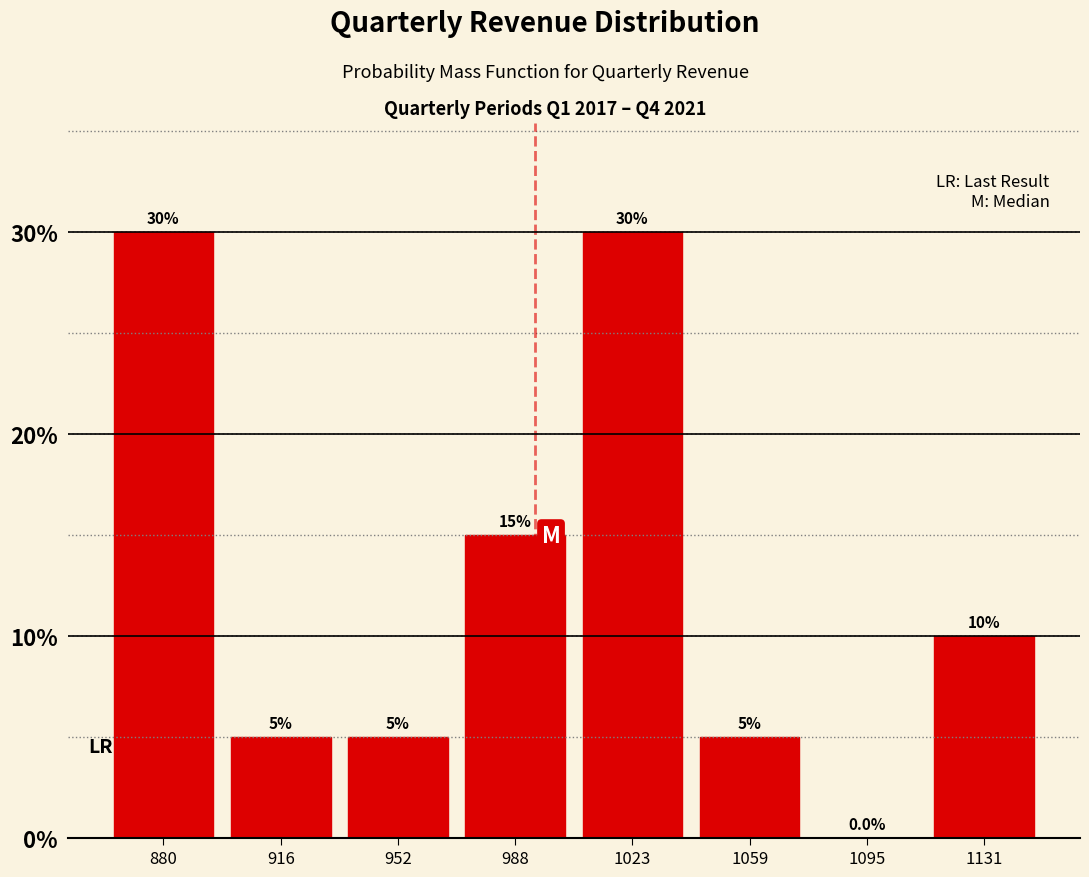

How tall is the bar that spans 860 to 900 on the x-axis? The bar edges are not printed on the chart, so give them approximately, as read against the axis.

30.0